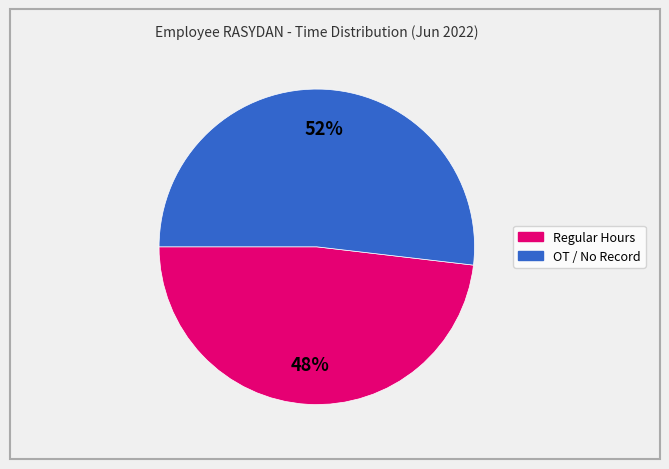

To the nearest percent, what is the difference between the largest and smallest slice percentages?

4%